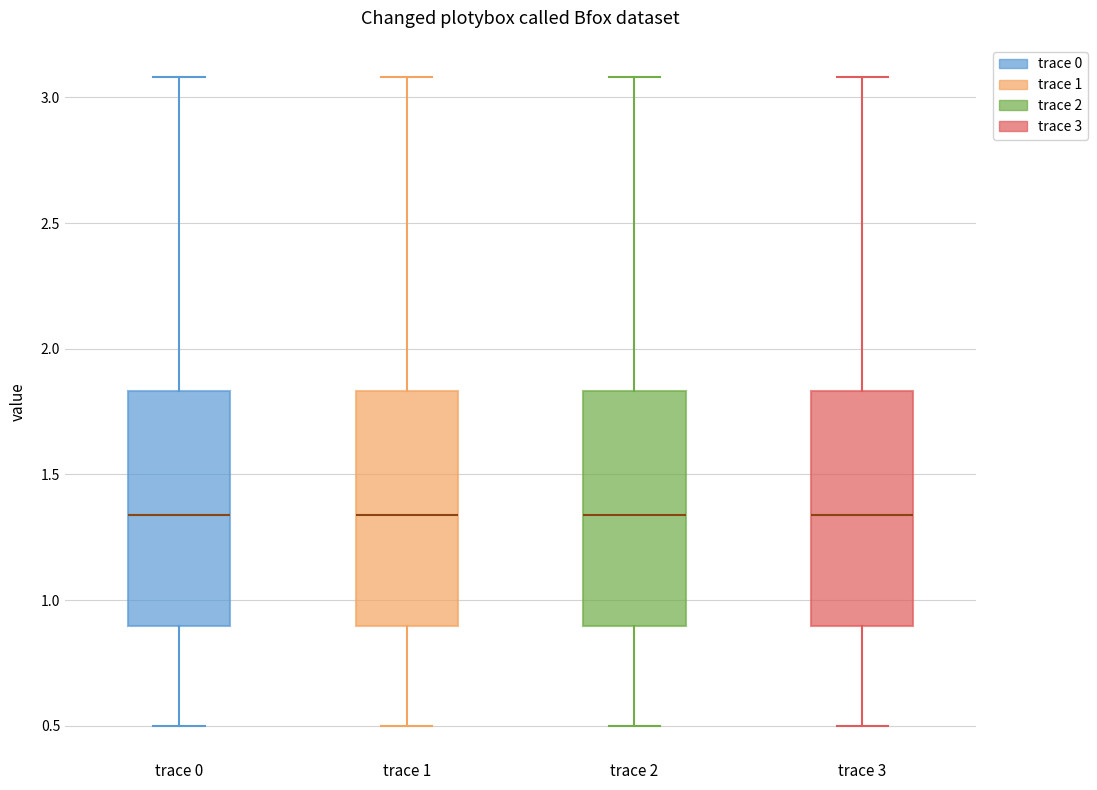

Reading left to right, read every box against the y-axis: the position of its median line, the range the box covers, and the ends of its whiskers. The values are not printed on the chart, so give them approximately, as read against the axis.

trace 0: median 1.35, box 0.90 to 1.85, whiskers 0.50 to 3.10
trace 1: median 1.35, box 0.90 to 1.85, whiskers 0.50 to 3.10
trace 2: median 1.35, box 0.90 to 1.85, whiskers 0.50 to 3.10
trace 3: median 1.35, box 0.90 to 1.85, whiskers 0.50 to 3.10